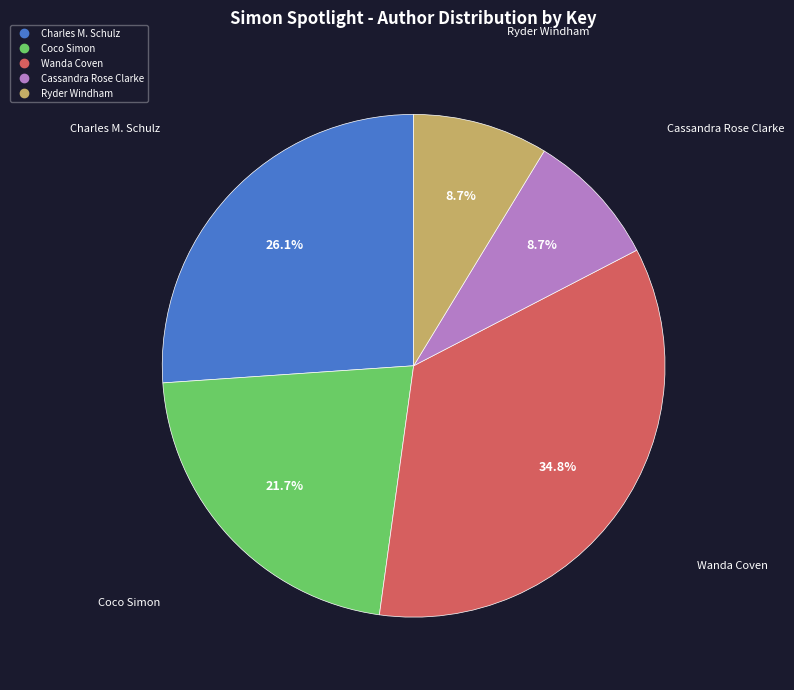

What is the total percentage of Ryder Windham and Charles M. Schulz?

34.8%